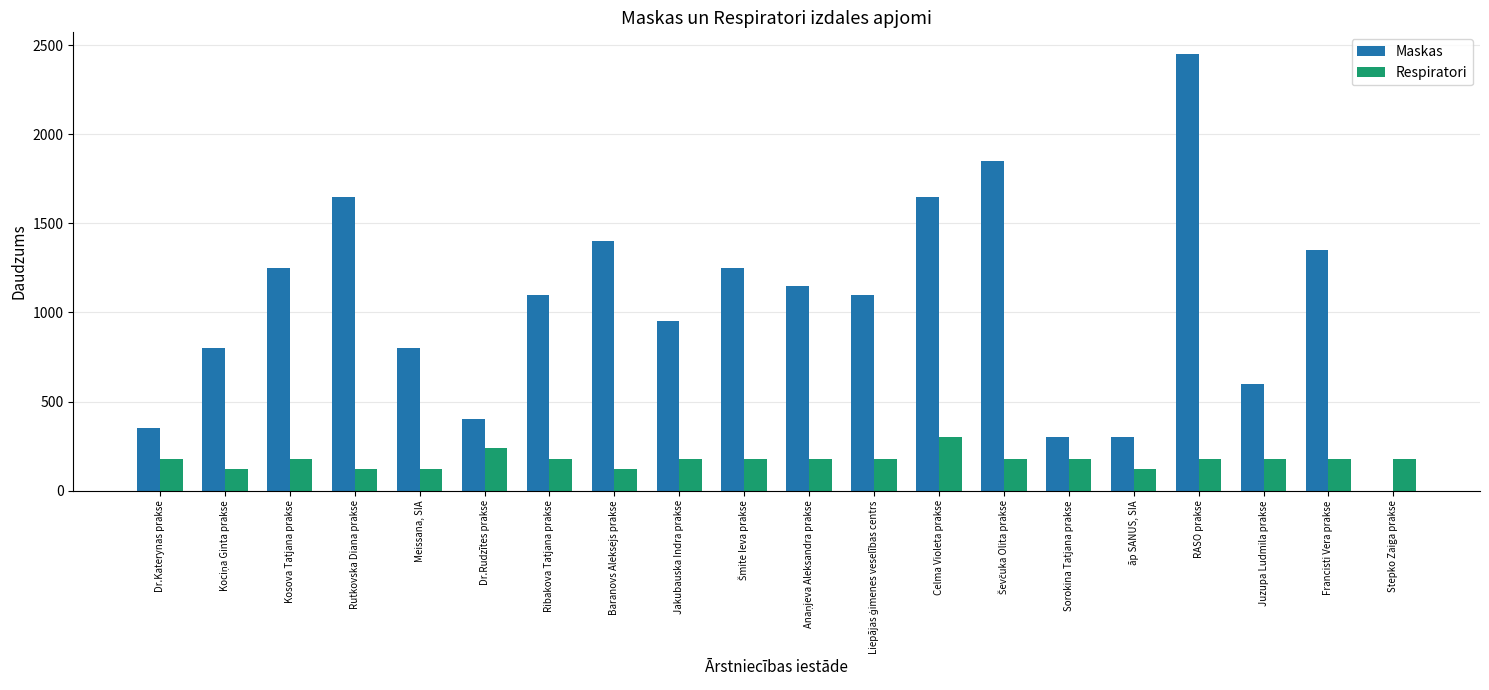

How many series are shown in this chart?

2